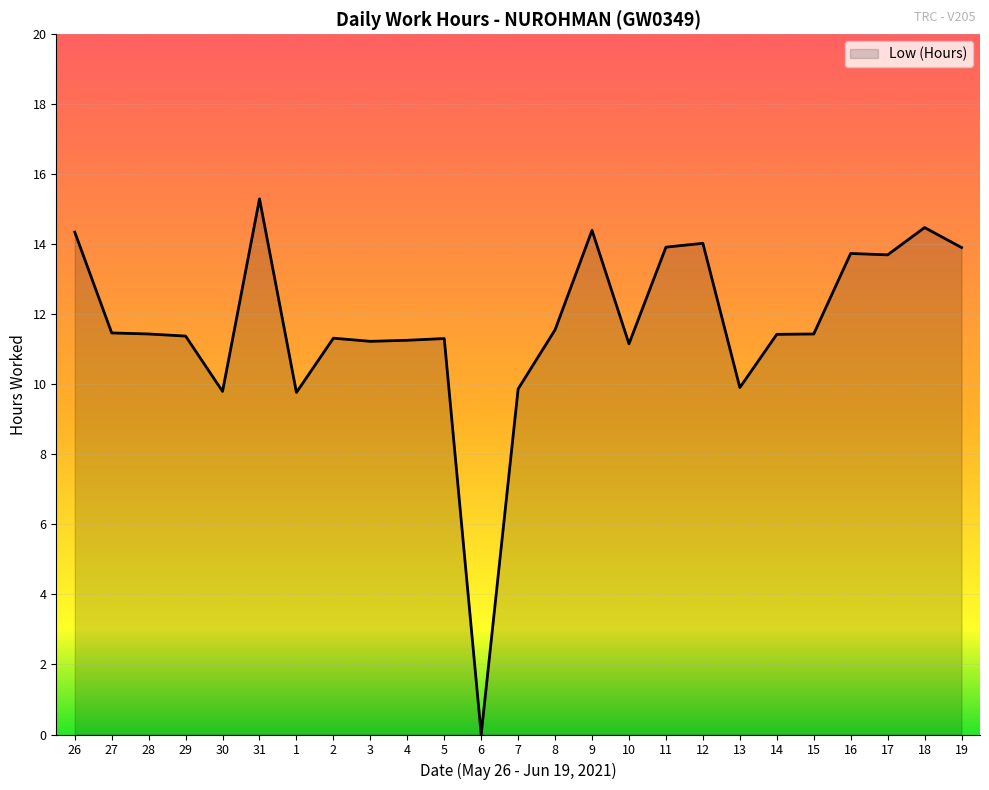

Read the value at 17.

13.7